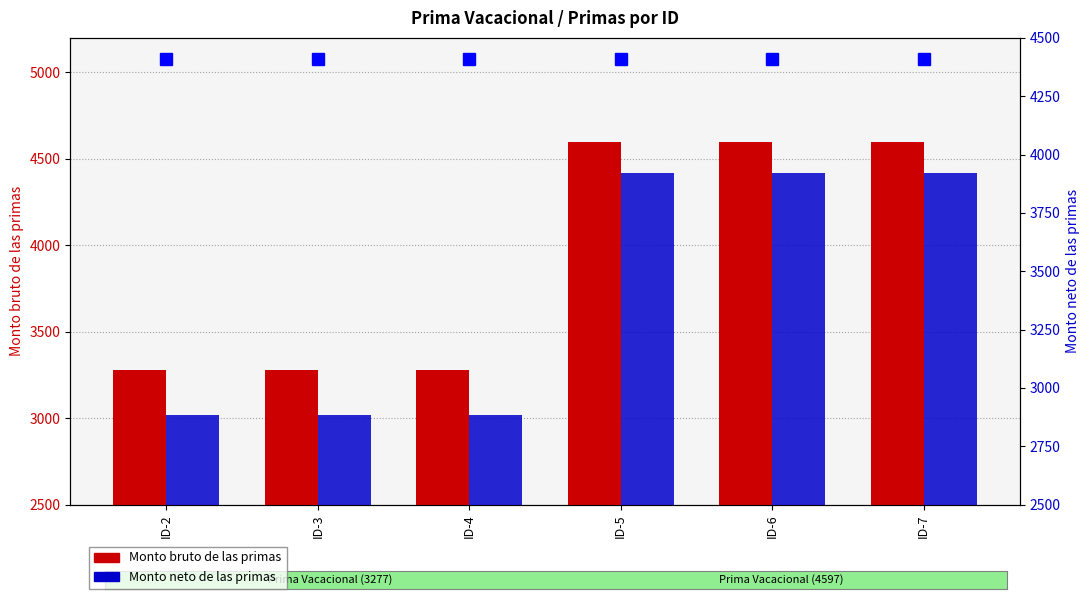

Count the Monto bruto de las primas values in the range 3277 to 4597.

6